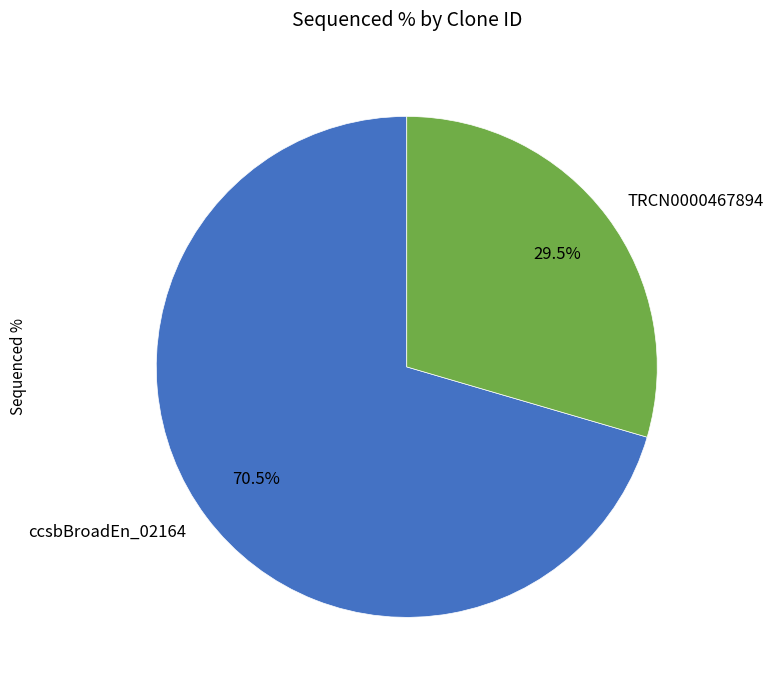

What portion of the pie excludes TRCN0000467894?

70.5%